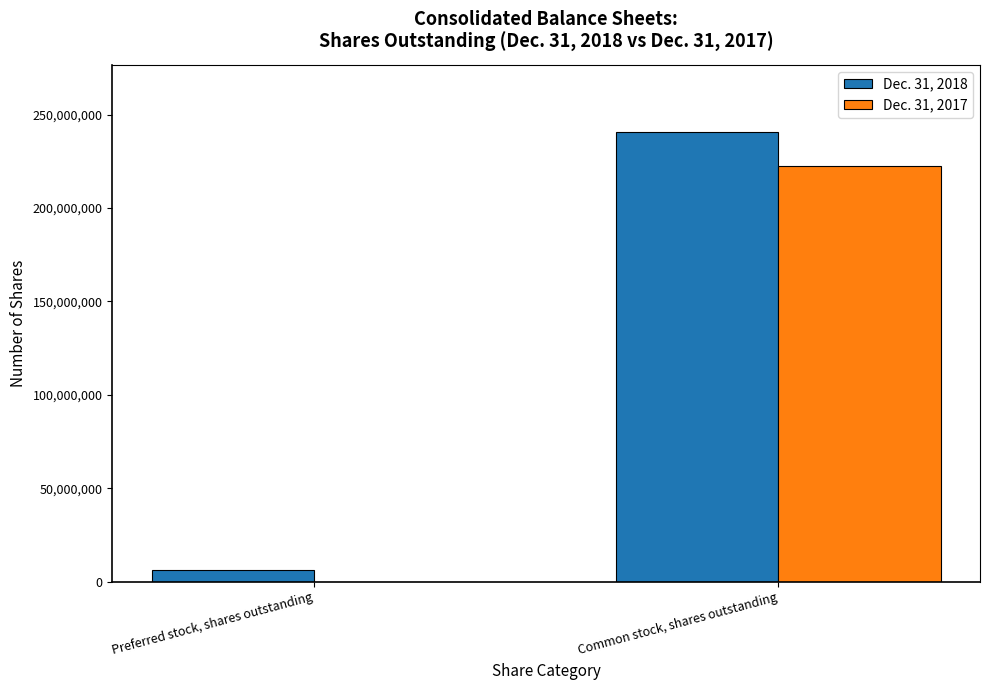

At which category is the sum across all series the highest?

Common stock, shares outstanding